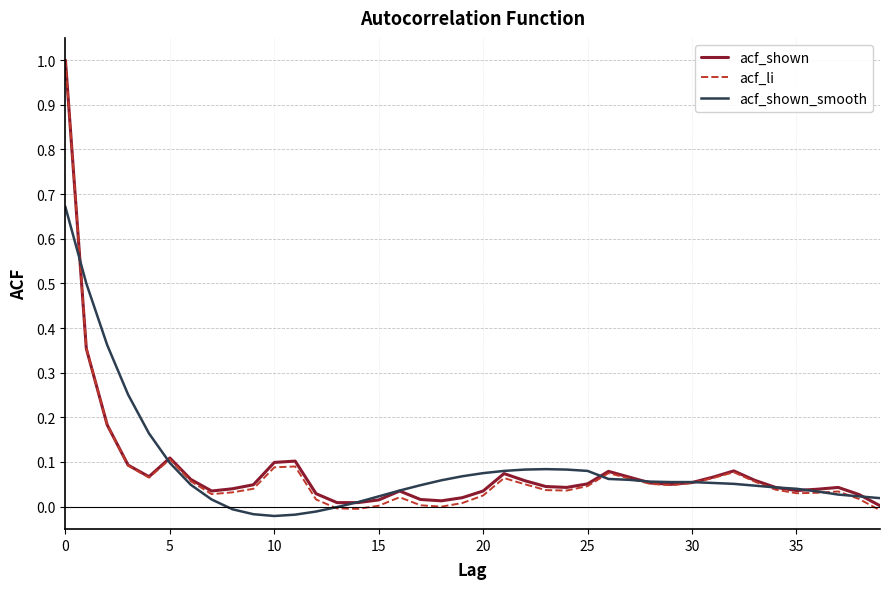

What are all the series names shown in the legend?

acf_shown, acf_li, acf_shown_smooth